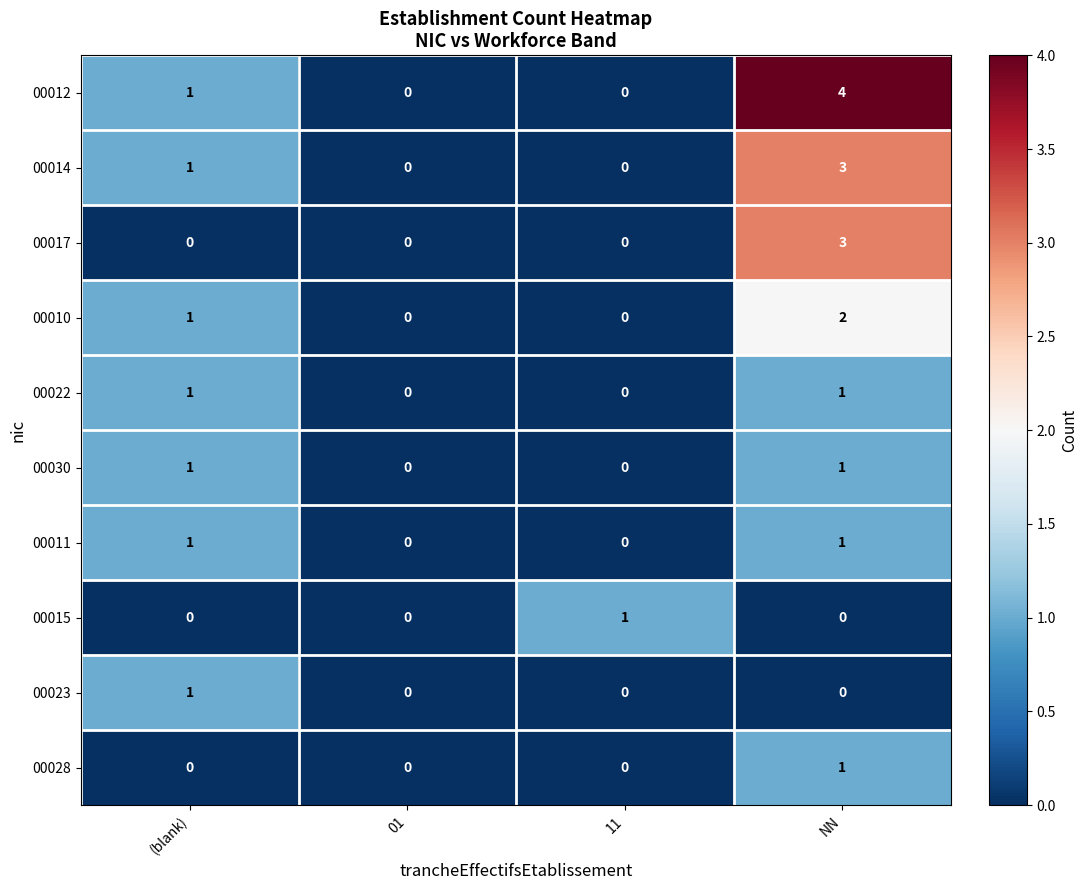

What is the sum of all 00012 values?

5